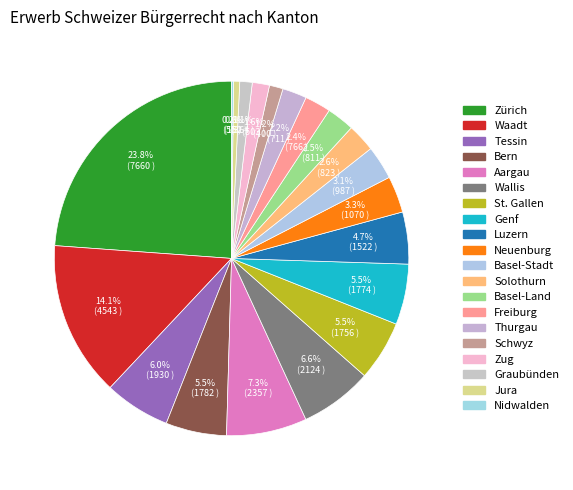

What portion of the pie excludes Solothurn?

97.4%